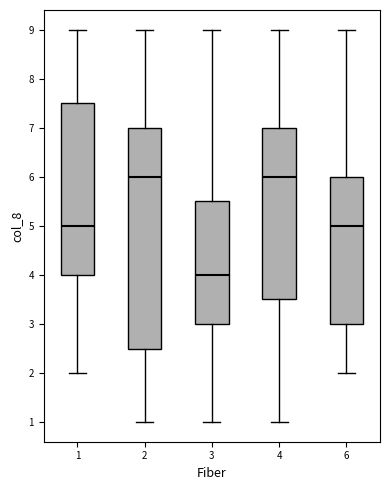

Reading left to right, transcribe this box plot: for each box, give where its median line is, the range the box spans, and where its two whiskers end, as read against the y-axis. The values are not printed on the chart, so give them approximately, as read against the axis.

1: median 5.0, box 4.0 to 7.5, whiskers 2.0 to 9.0
2: median 6.0, box 2.5 to 7.0, whiskers 1.0 to 9.0
3: median 4.0, box 3.0 to 5.5, whiskers 1.0 to 9.0
4: median 6.0, box 3.5 to 7.0, whiskers 1.0 to 9.0
6: median 5.0, box 3.0 to 6.0, whiskers 2.0 to 9.0